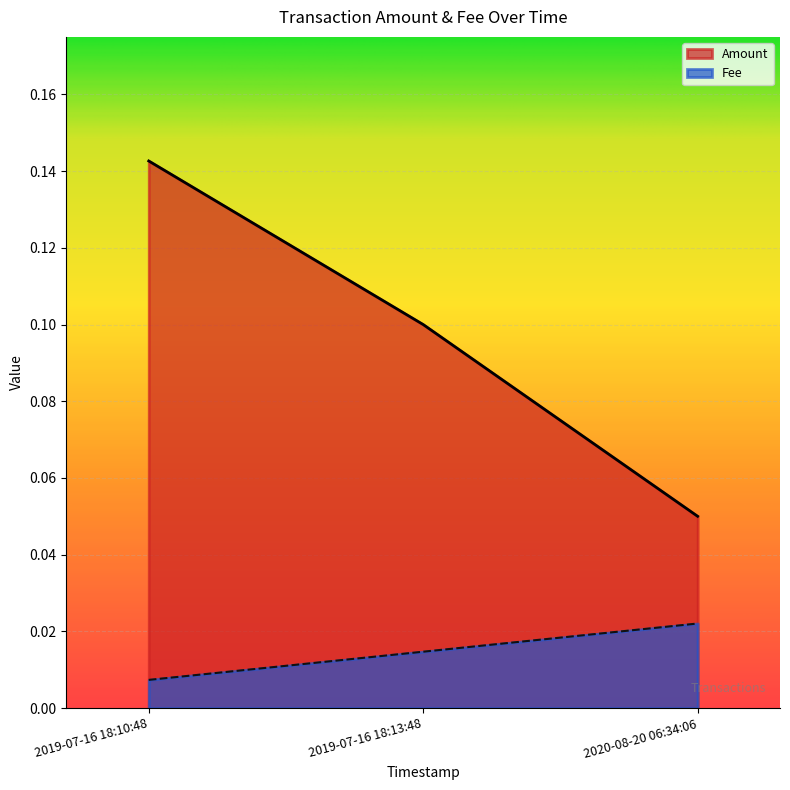

What is the total value across all series at 2019-07-16 18:13:48?

0.1